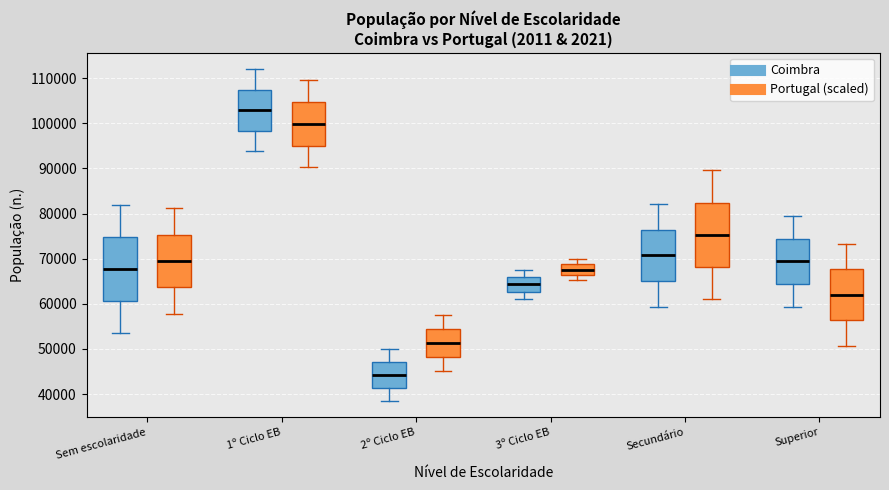

Reading left to right, read every box against the y-axis: the position of its median line, the range the box covers, and the ends of its whiskers. The values are not printed on the chart, so give them approximately, as read against the axis.

Sem escolaridade (Coimbra): median 68000, box 61000 to 75000, whiskers 54000 to 82000
Sem escolaridade (Portugal (scaled)): median 69000, box 64000 to 75000, whiskers 58000 to 81000
1º Ciclo EB (Coimbra): median 103000, box 98000 to 107000, whiskers 94000 to 112000
1º Ciclo EB (Portugal (scaled)): median 100000, box 95000 to 105000, whiskers 90000 to 110000
2º Ciclo EB (Coimbra): median 44000, box 41000 to 47000, whiskers 39000 to 50000
2º Ciclo EB (Portugal (scaled)): median 51000, box 48000 to 54000, whiskers 45000 to 58000
3º Ciclo EB (Coimbra): median 64000, box 63000 to 66000, whiskers 61000 to 68000
3º Ciclo EB (Portugal (scaled)): median 68000, box 66000 to 69000, whiskers 65000 to 70000
Secundário (Coimbra): median 71000, box 65000 to 76000, whiskers 59000 to 82000
Secundário (Portugal (scaled)): median 75000, box 68000 to 82000, whiskers 61000 to 90000
Superior (Coimbra): median 69000, box 64000 to 74000, whiskers 59000 to 79000
Superior (Portugal (scaled)): median 62000, box 56000 to 68000, whiskers 51000 to 73000